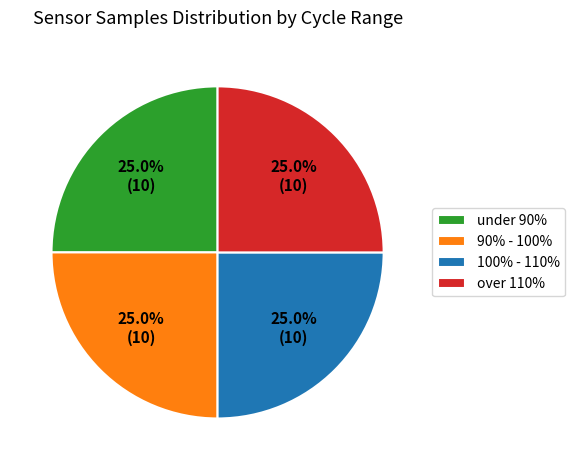

What is the total percentage of under 90% and over 110%?

50.0%